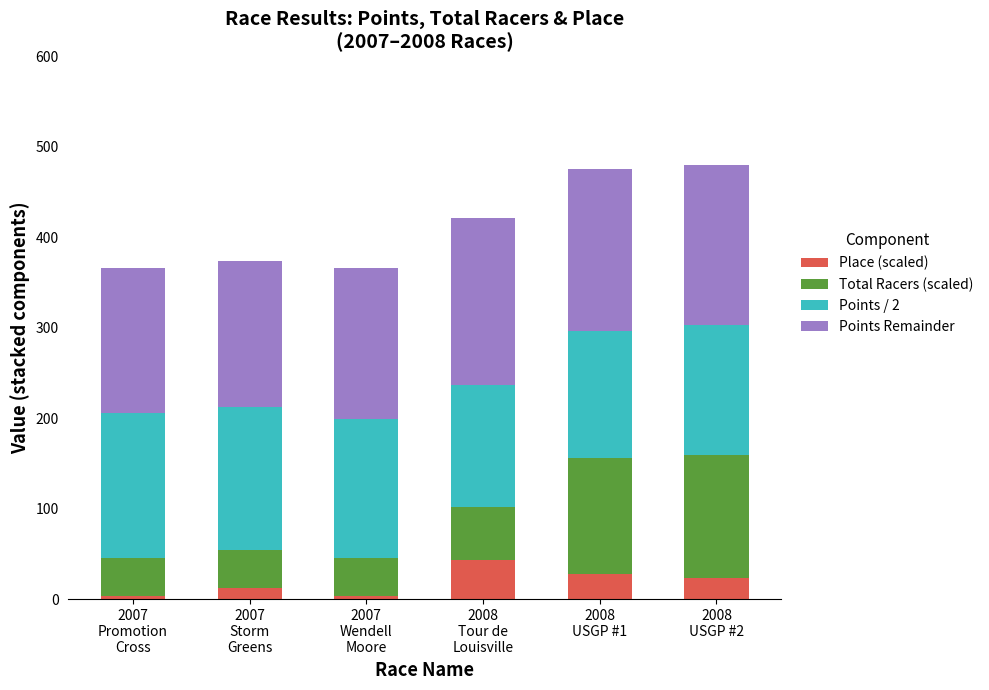

Reading right to left, what are the values for Place (scaled)?

24.0	28.0	44.0	4.0	12.0	4.0